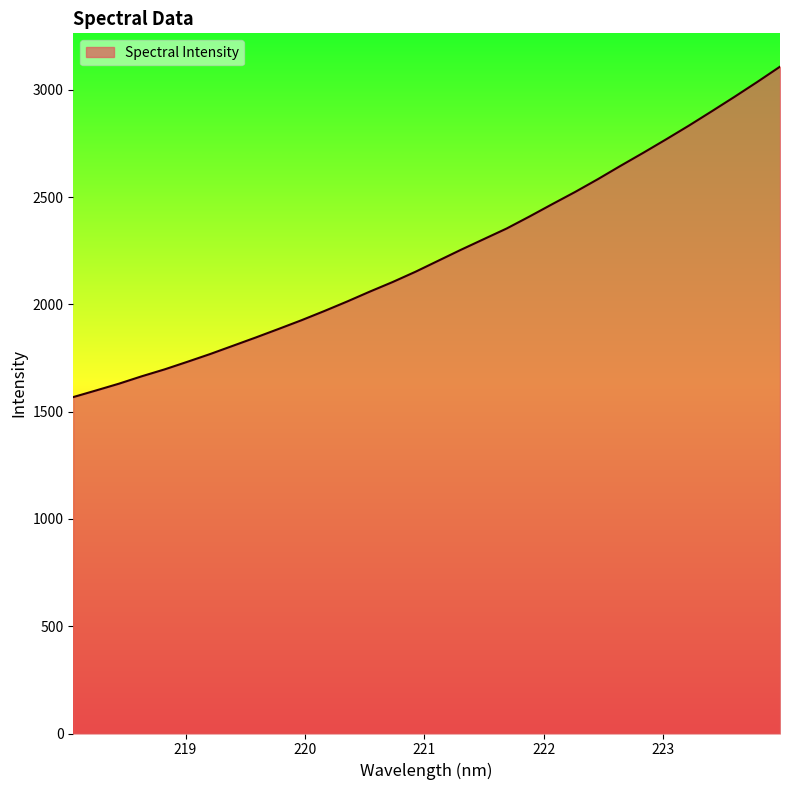

What is the difference between the maximum and minimum values?

1540.0